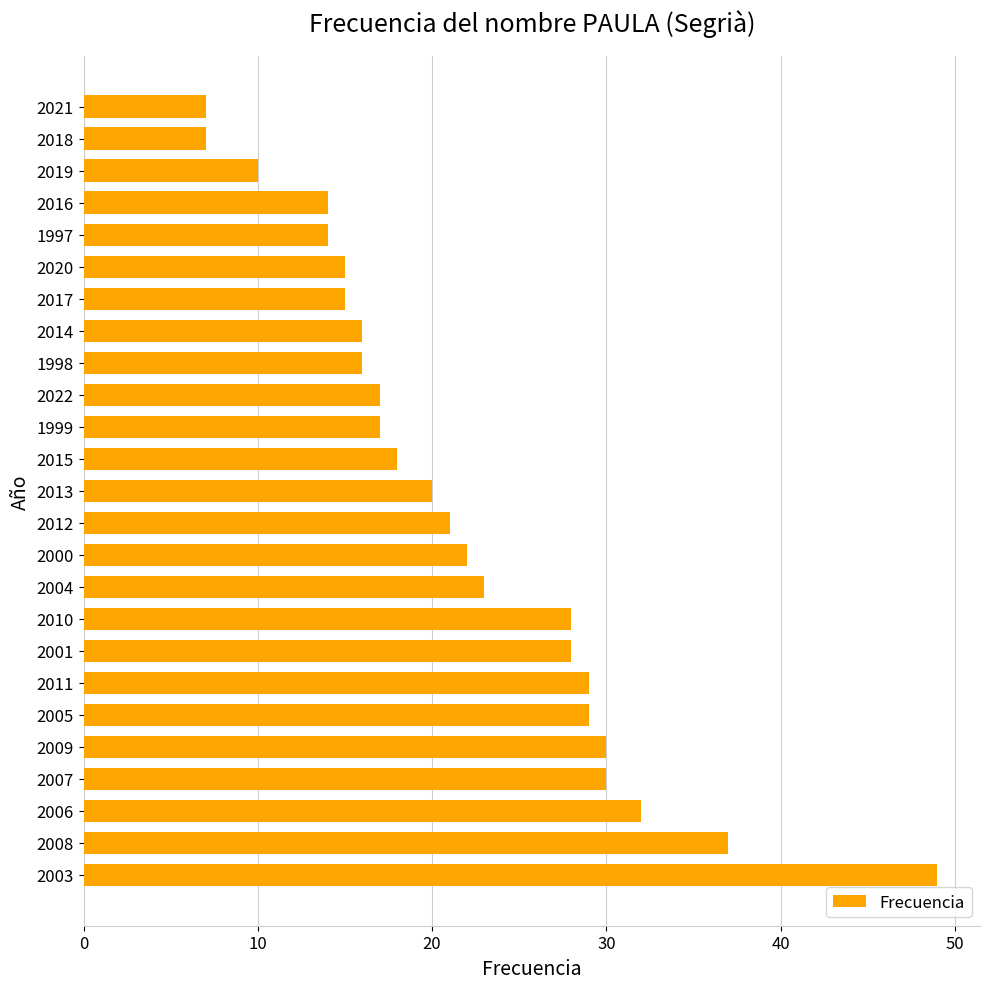

Between 2014 and 2000, which is larger?

2000